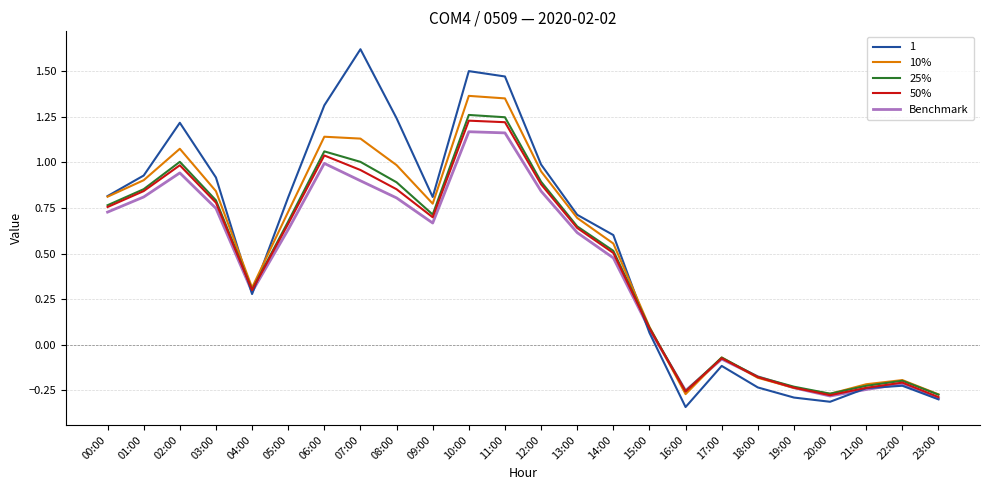

At which label does 25% first exceed 0?

00:00